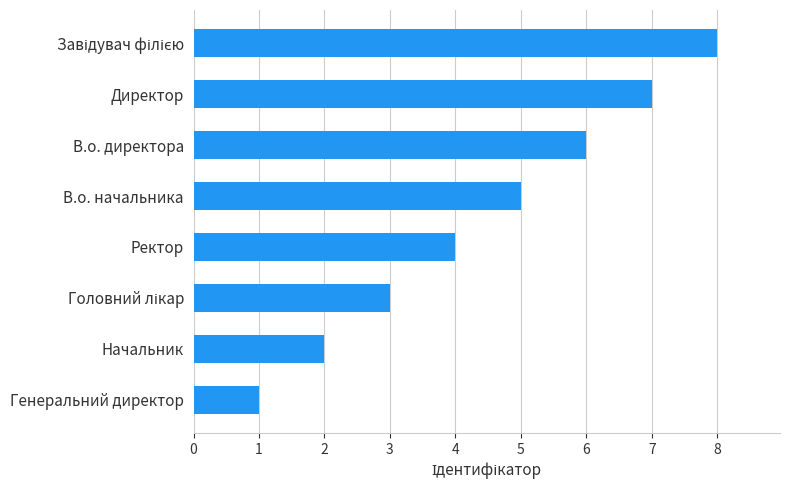

True or false: the data shows 2 at Начальник.

True